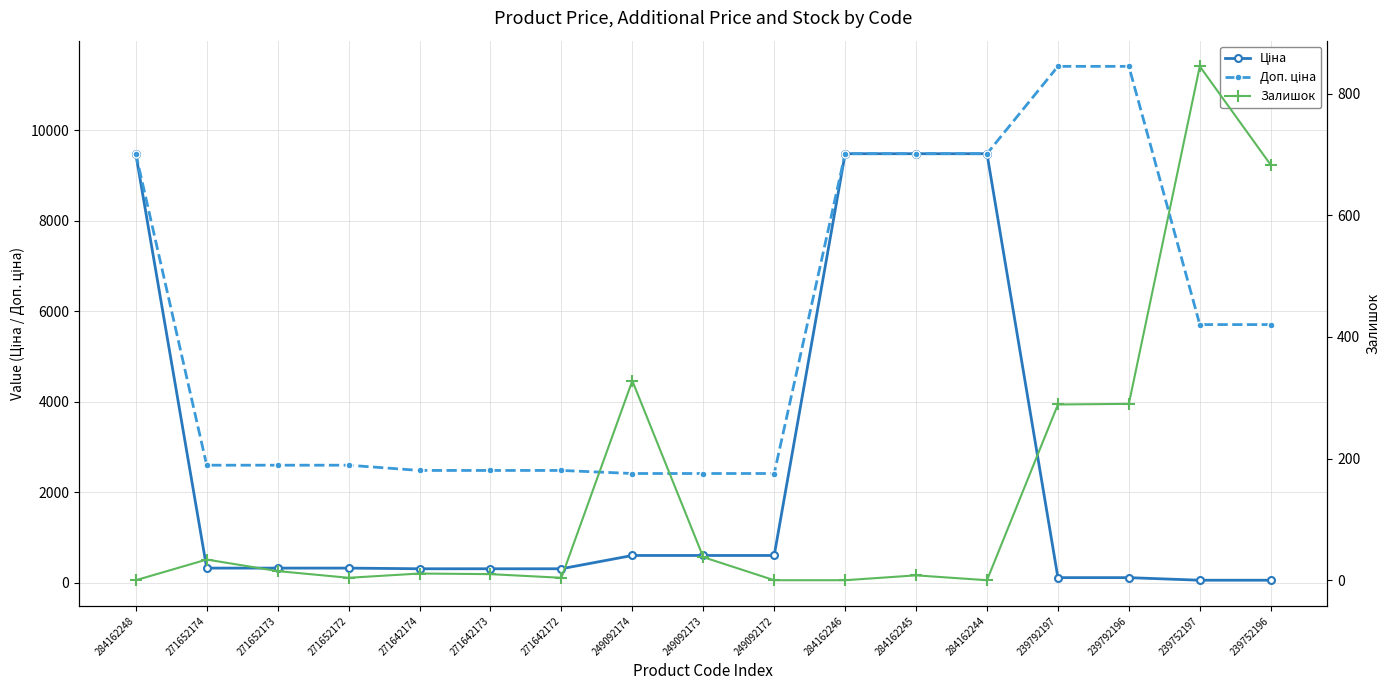

Is it true that Залишок equals 38.0 at 249092173?

True